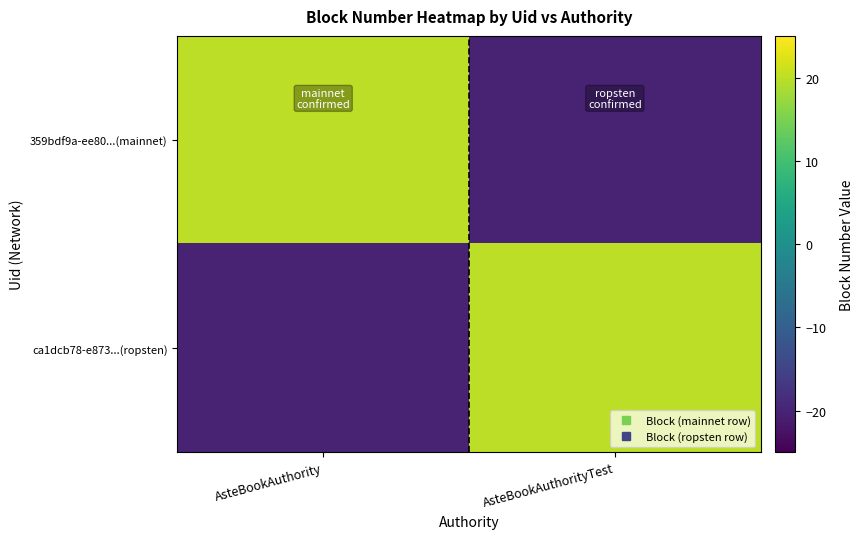

What is the greatest value displayed?

20